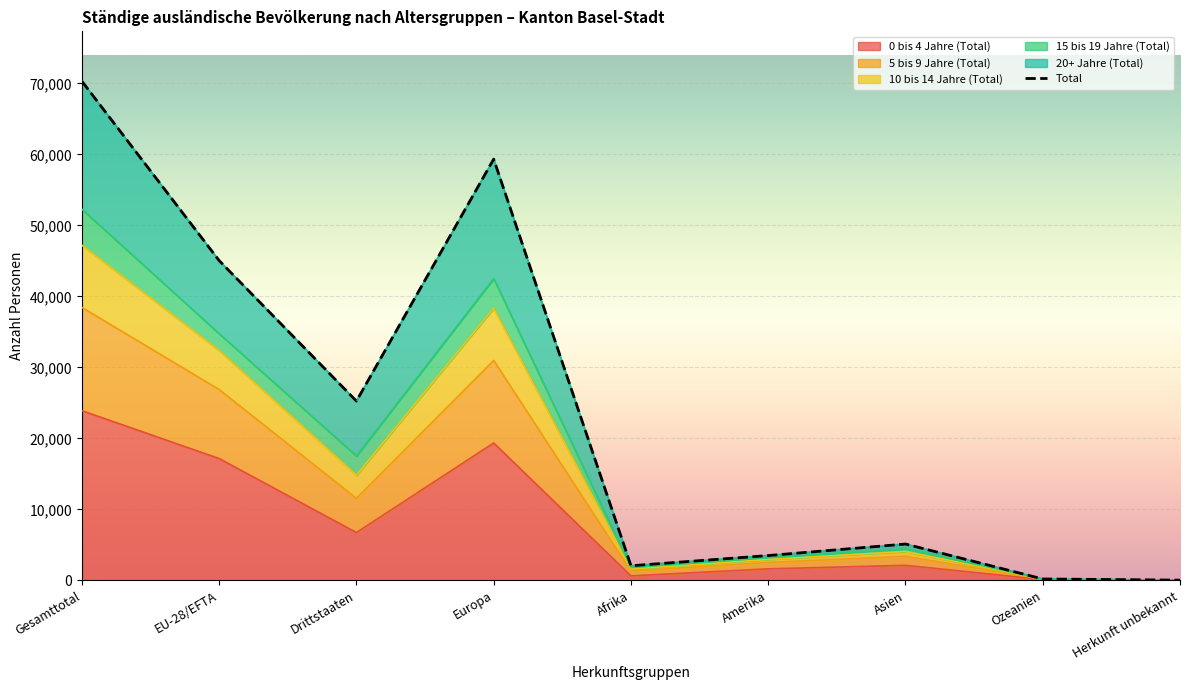

In Total, how many points are higher than both neighbors (excluding endpoints)?

2